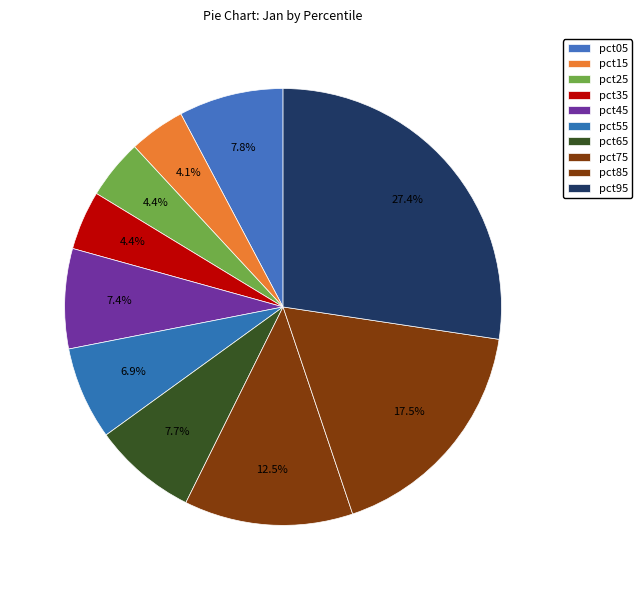

What percentage is NOT represented by pct25?

95.6%